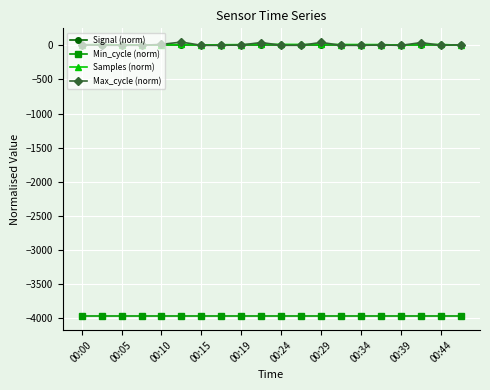

How many lines are shown in the chart?

4